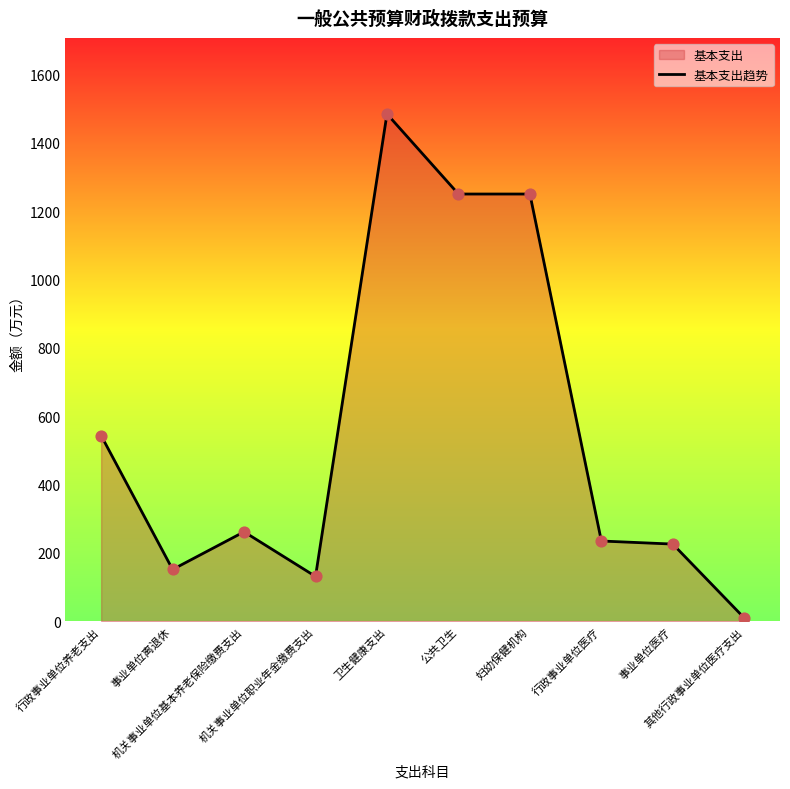

Approximately how many times larger is the value at 妇幼保健机构 compared to 机关事业单位基本养老保险缴费支出?

4.8